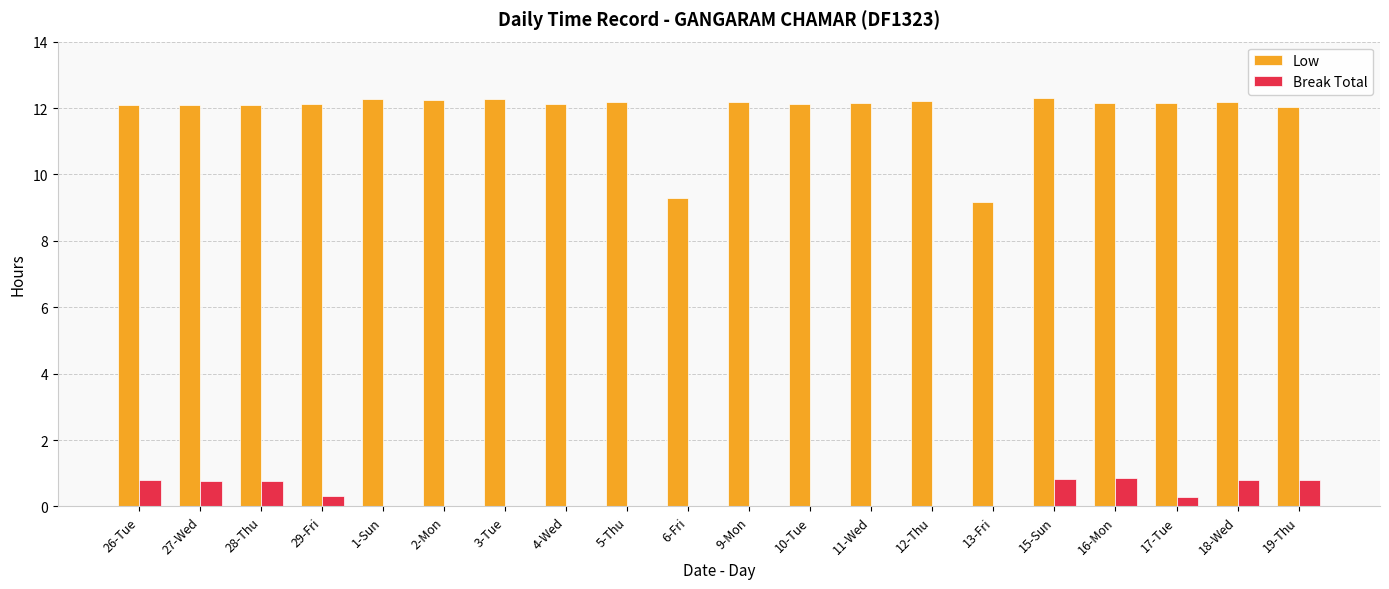

Read the Low value at 10-Tue.

12.1